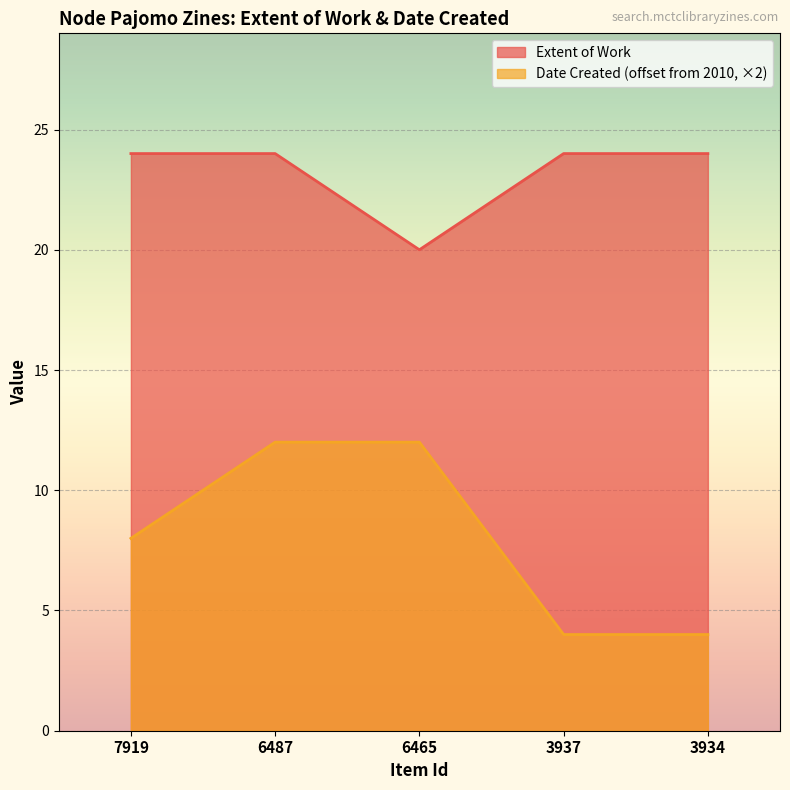

What are all the series names shown in the legend?

Extent of Work, Date Created (offset from 2010, ×2)